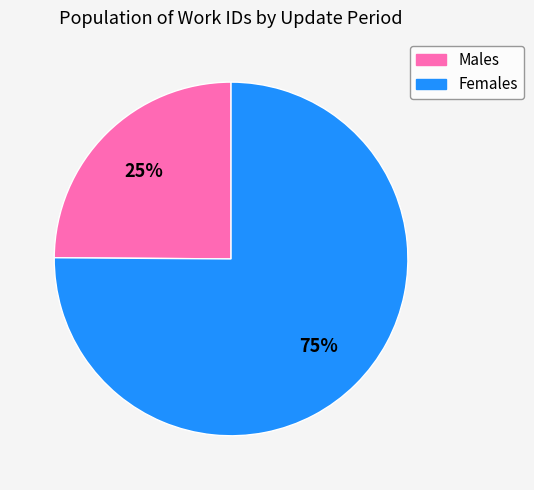

Does any single category account for the majority?

Yes